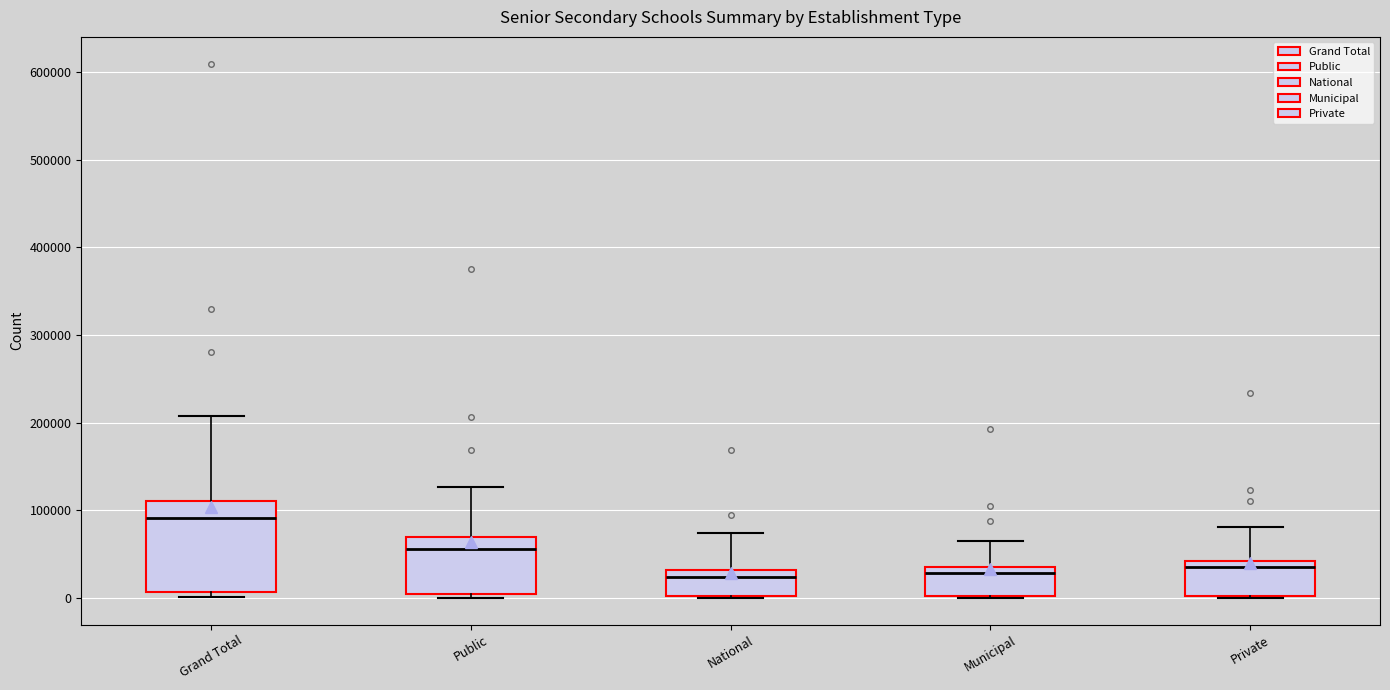

Comparing the boxes themselves (not the whiskers), which one is the tallest?

Grand Total